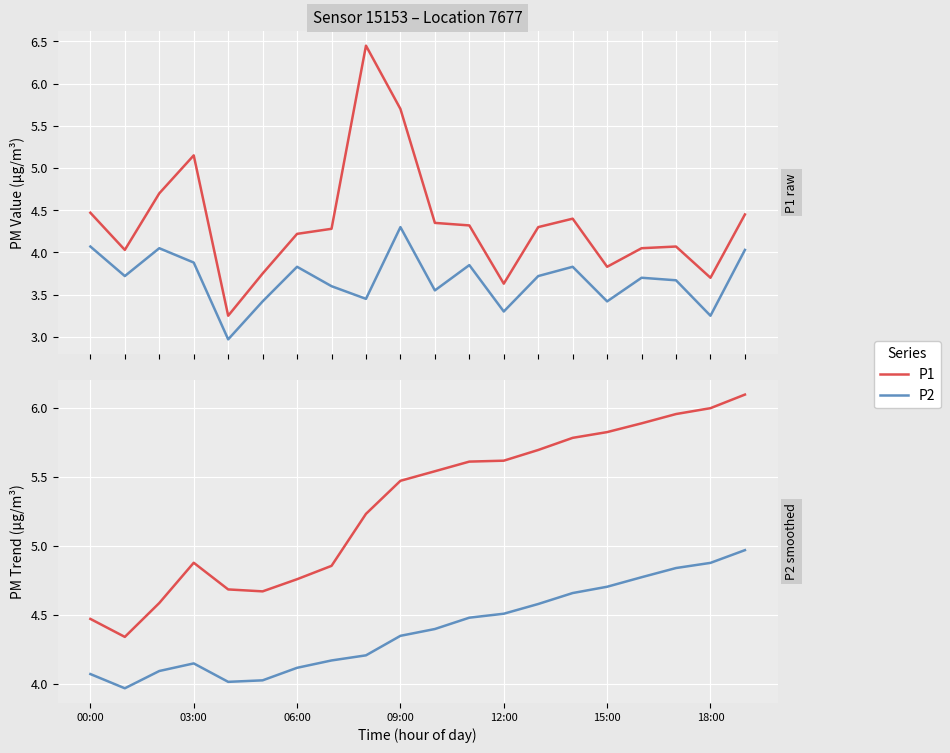

True or false: P2 and P1 intersect in this chart.

False